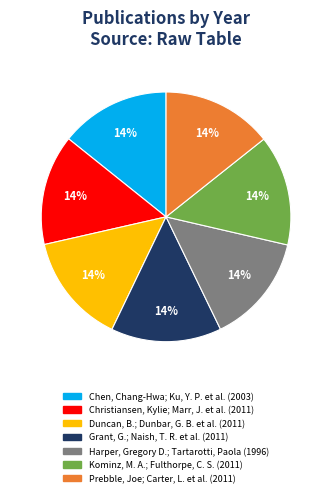

Is the sum of Prebble, Joe; Carter, L. et al. (2011) and Grant, G.; Naish, T. R. et al. (2011) greater than half?

No